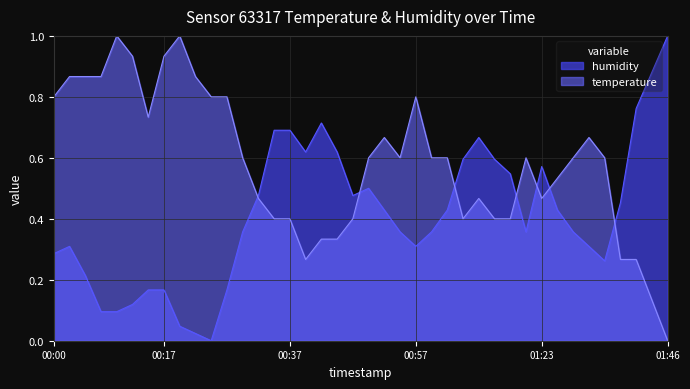

Between 00:05 and 00:49, which is larger?

00:05